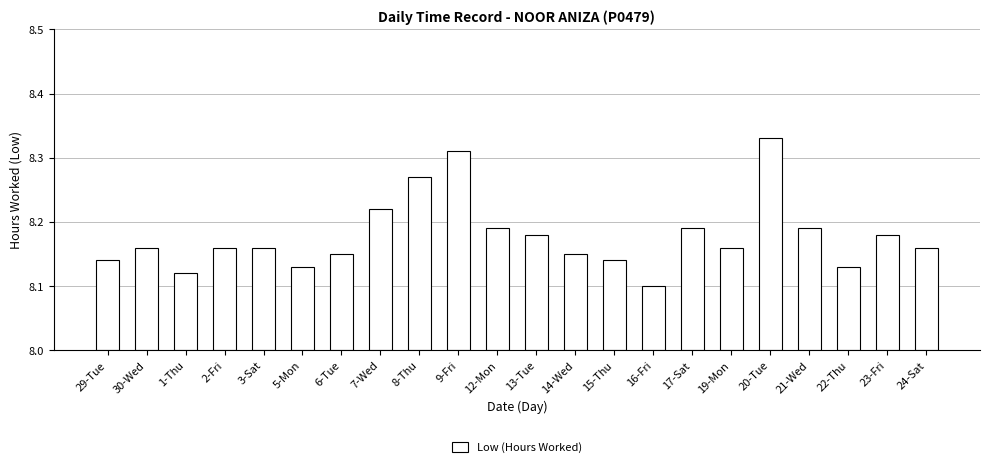

How many distinct data groups are displayed?

1